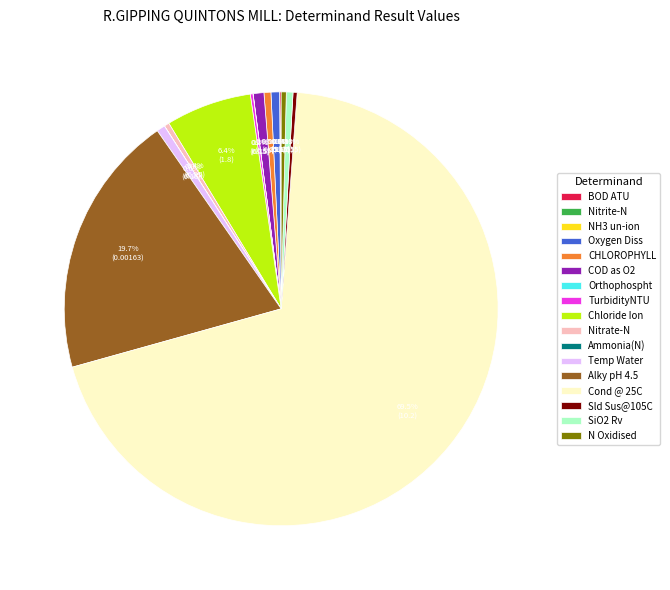

What portion of the pie excludes Alky pH 4.5?

80.3%